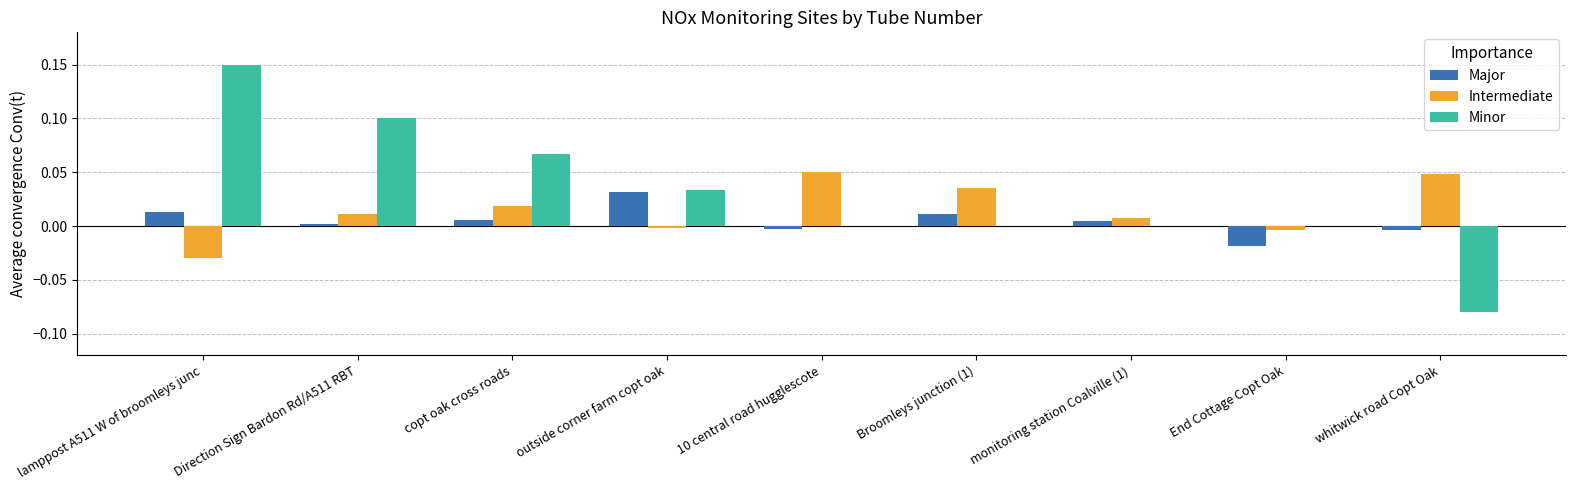

At which label does Minor reach its peak?

lamppost A511 W of broomleys junc